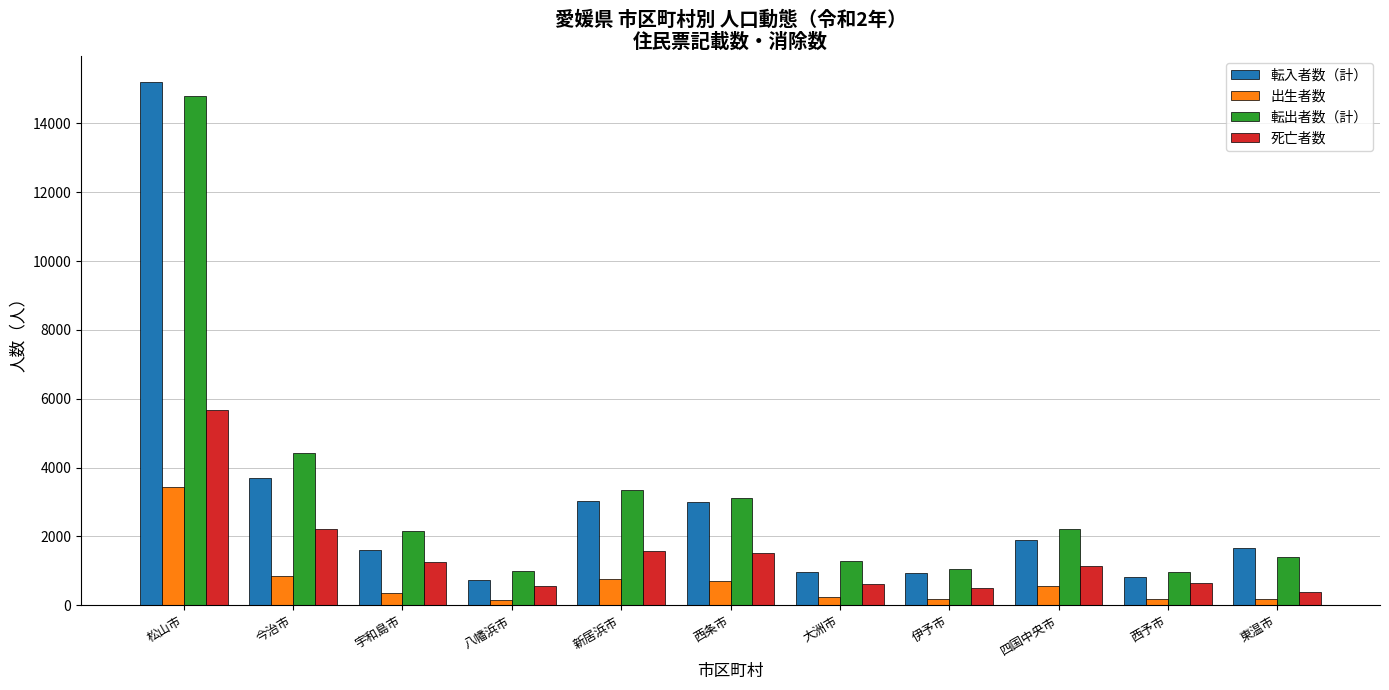

Which label corresponds to the largest value in the chart?

松山市